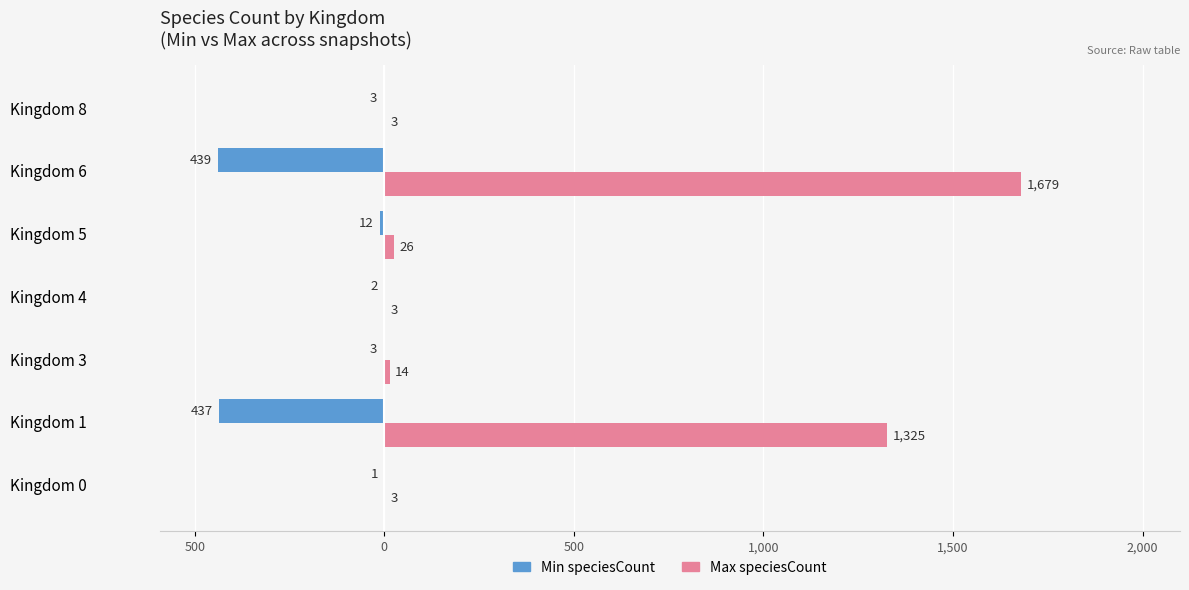

What are all the series names shown in the legend?

Min speciesCount, Max speciesCount